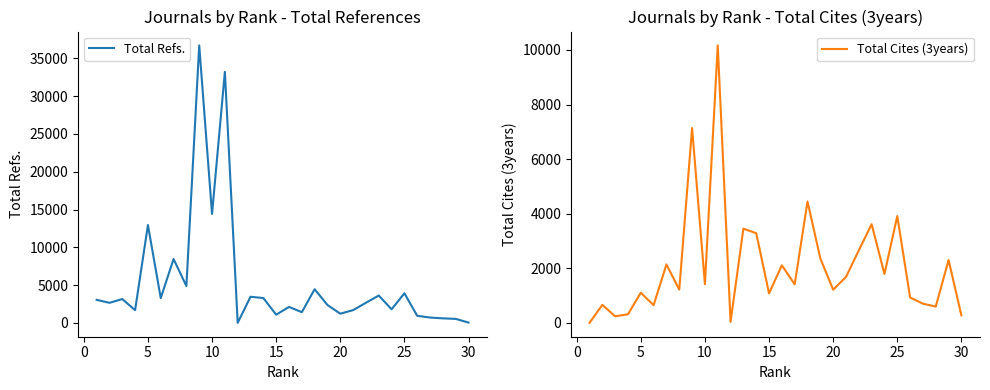

At how many categories does at least one series exceed 10816?

4